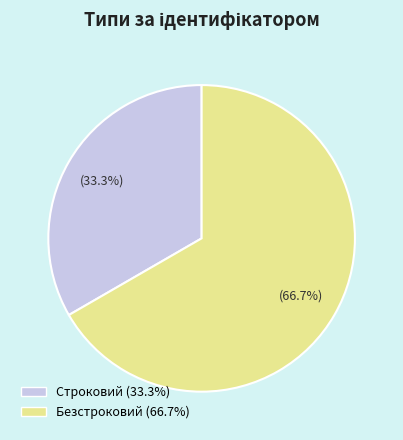

Do Строковий and Безстроковий together represent more than half of the pie?

Yes